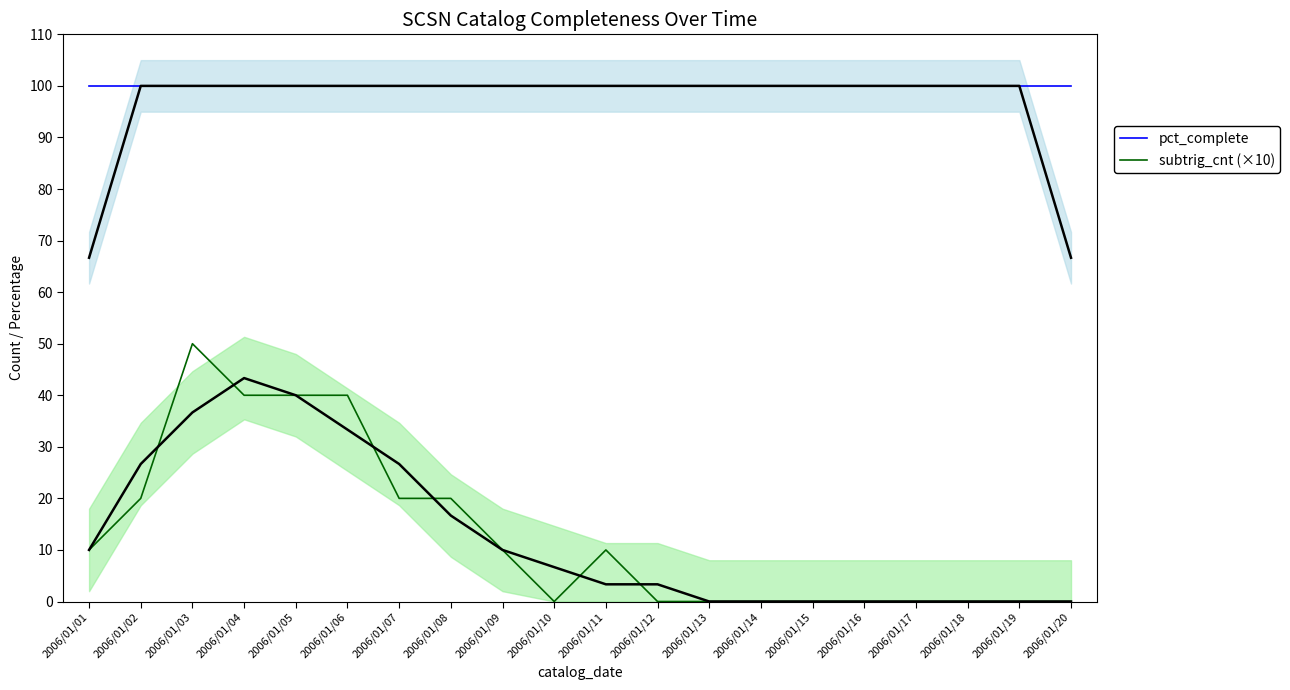

True or false: pct_complete and subtrig_cnt (×10) cross at least once.

False